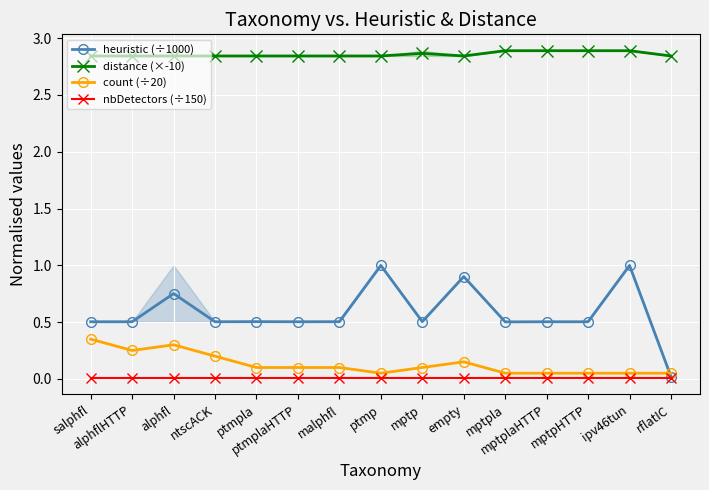

Reading left to right, transcribe all the data shown in this chart.

heuristic (÷1000): salphfl=0.5	alphflHTTP=0.5	alphfl=0.8	ntscACK=0.5	ptmpla=0.5	ptmplaHTTP=0.5	malphfl=0.5	ptmp=1.0	mptp=0.5	empty=0.9	mptpla=0.5	mptplaHTTP=0.5	mptpHTTP=0.5	ipv46tun=1.0	rflatIC=0.0
distance (×-10): salphfl=2.8	alphflHTTP=2.8	alphfl=2.8	ntscACK=2.8	ptmpla=2.8	ptmplaHTTP=2.8	malphfl=2.8	ptmp=2.8	mptp=2.9	empty=2.8	mptpla=2.9	mptplaHTTP=2.9	mptpHTTP=2.9	ipv46tun=2.9	rflatIC=2.8
count (÷20): salphfl=0.3	alphflHTTP=0.2	alphfl=0.3	ntscACK=0.2	ptmpla=0.1	ptmplaHTTP=0.1	malphfl=0.1	ptmp=0.1	mptp=0.1	empty=0.1	mptpla=0.1	mptplaHTTP=0.1	mptpHTTP=0.1	ipv46tun=0.1	rflatIC=0.1
nbDetectors (÷150): salphfl=0.0	alphflHTTP=0.0	alphfl=0.0	ntscACK=0.0	ptmpla=0.0	ptmplaHTTP=0.0	malphfl=0.0	ptmp=0.0	mptp=0.0	empty=0.0	mptpla=0.0	mptplaHTTP=0.0	mptpHTTP=0.0	ipv46tun=0.0	rflatIC=0.0